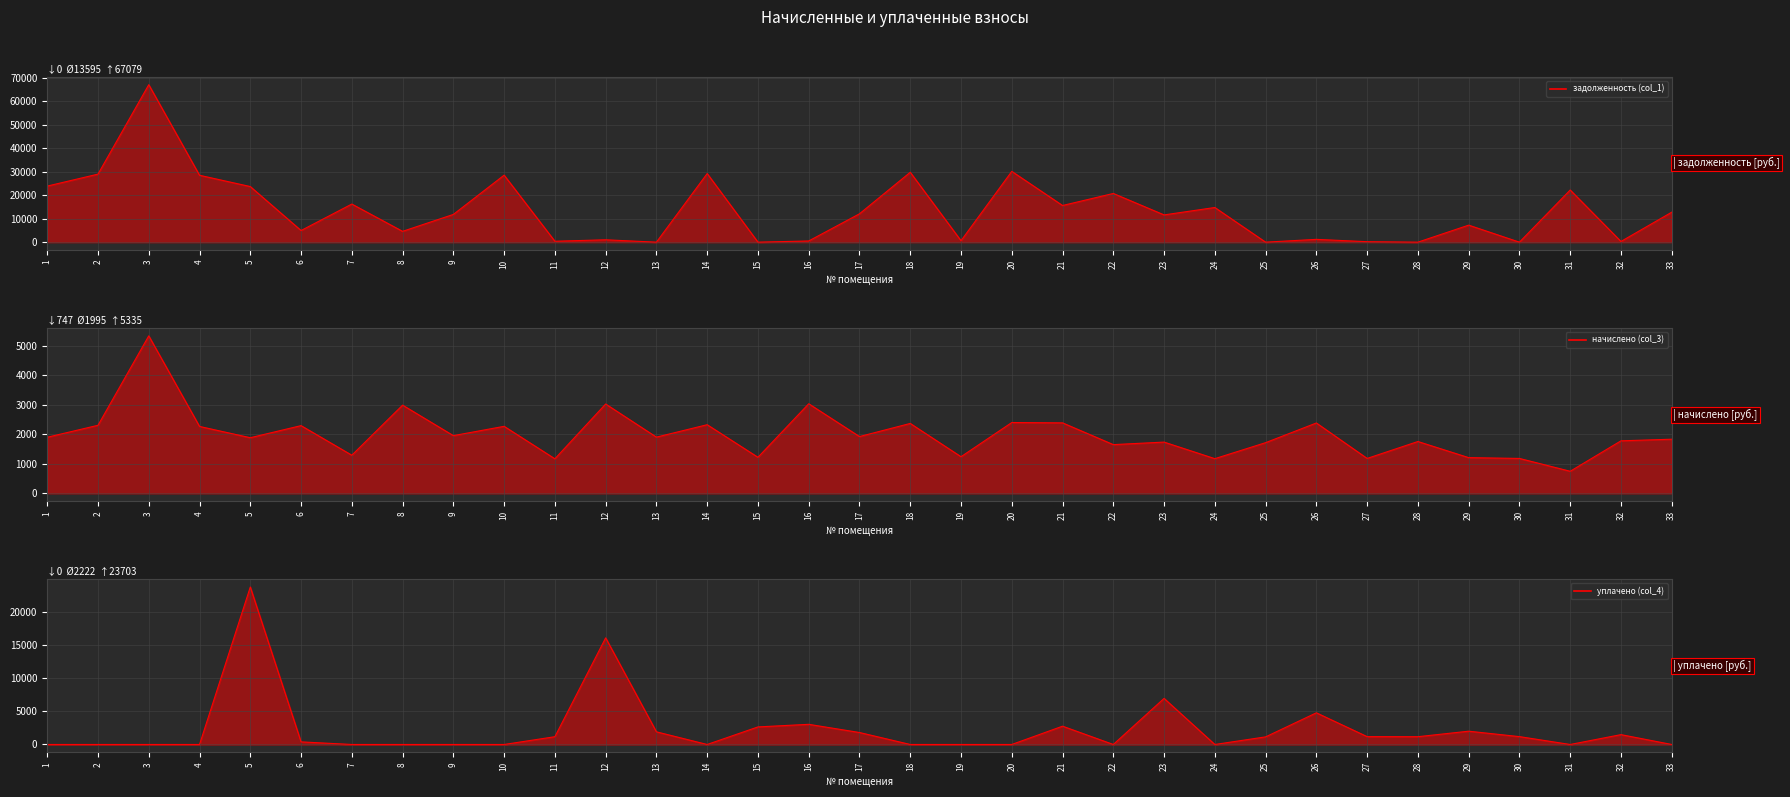

What is the highest value of the уплачено (col_4) series?

23702.7